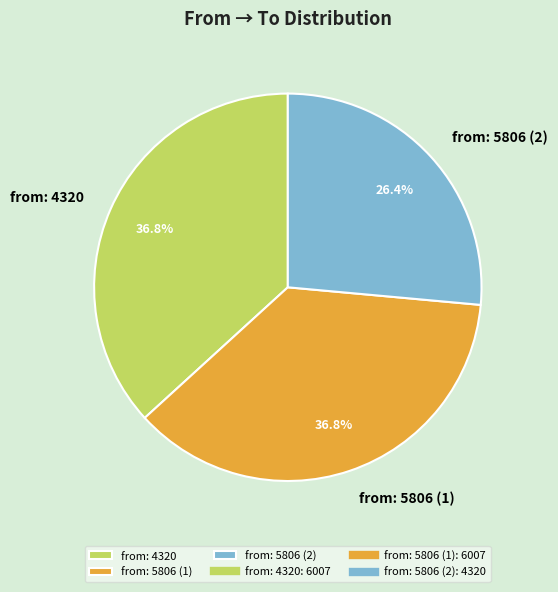

Is the sum of from: 4320 and from: 5806 (2) greater than half?

Yes